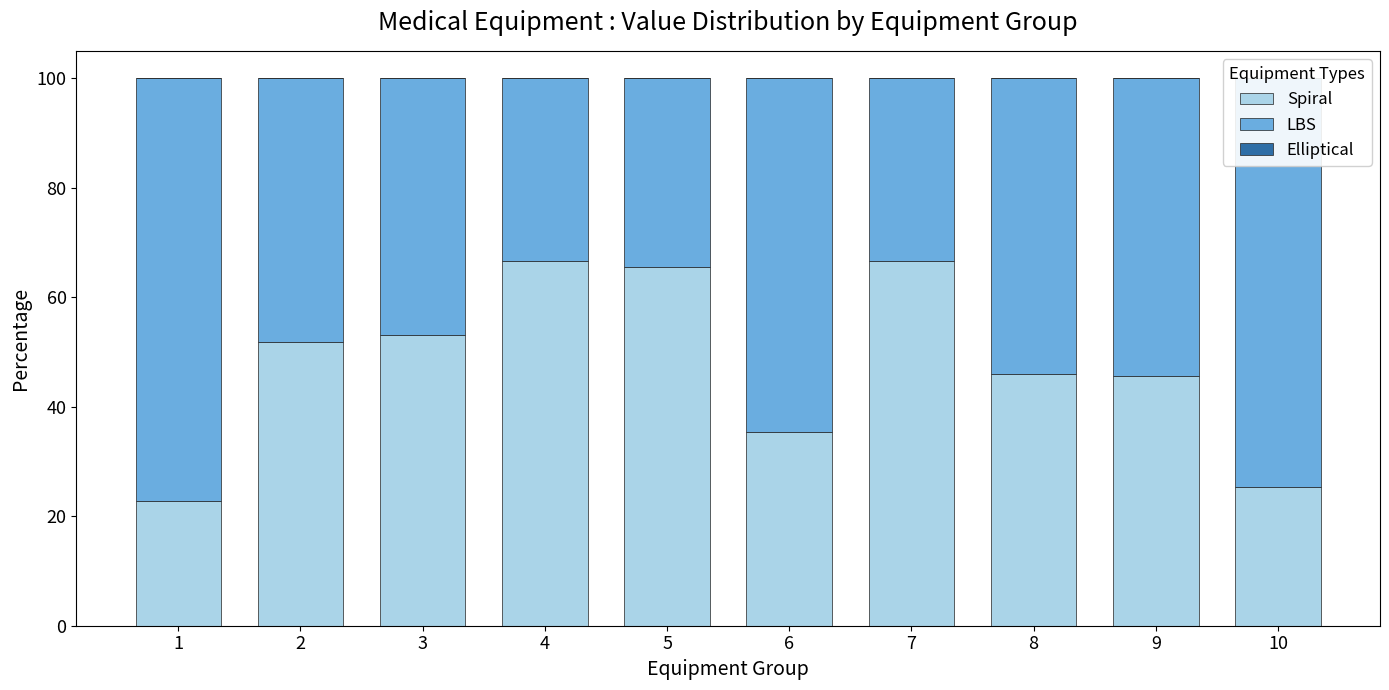

What is the sum of all Spiral values?

479.1